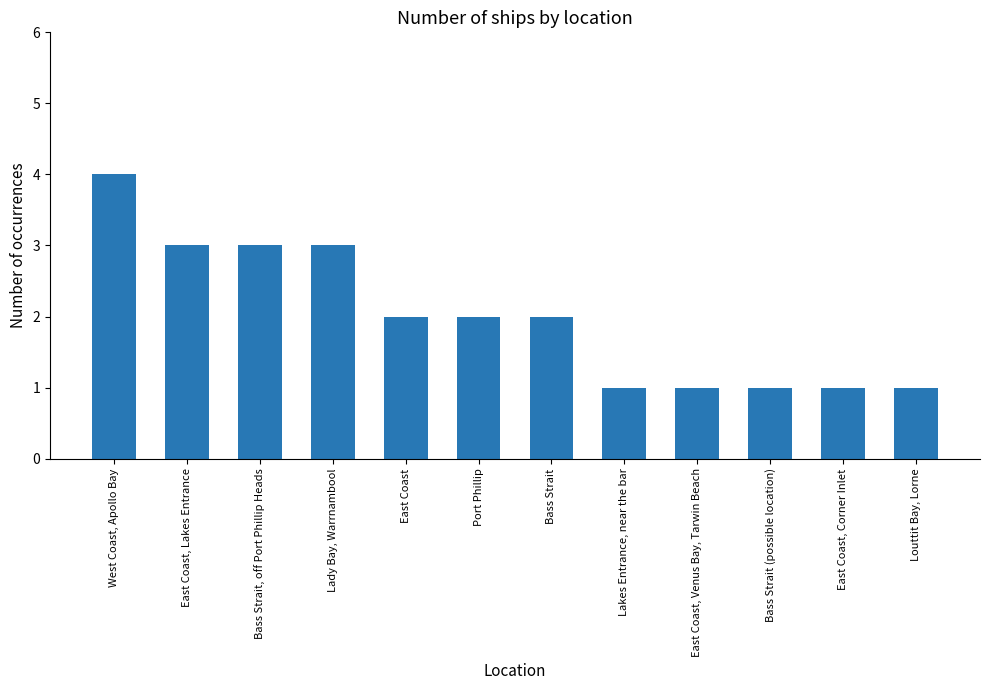

How many values are between 1 and 3?

11